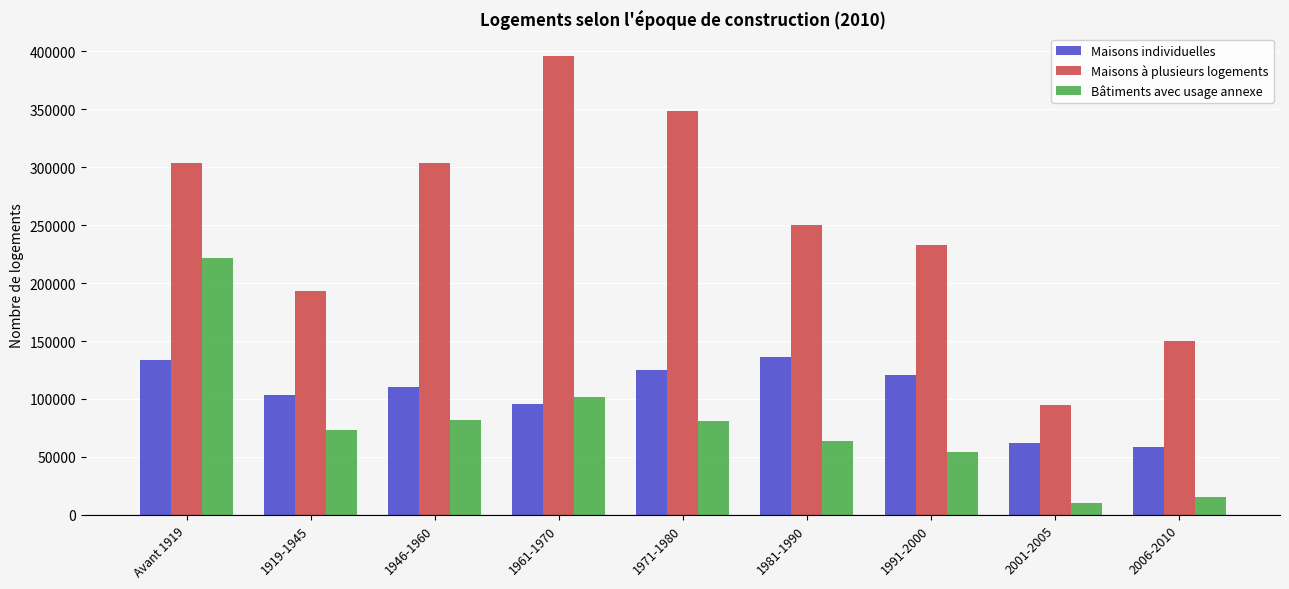

What is the label of the 4th bar from the left?

1961-1970